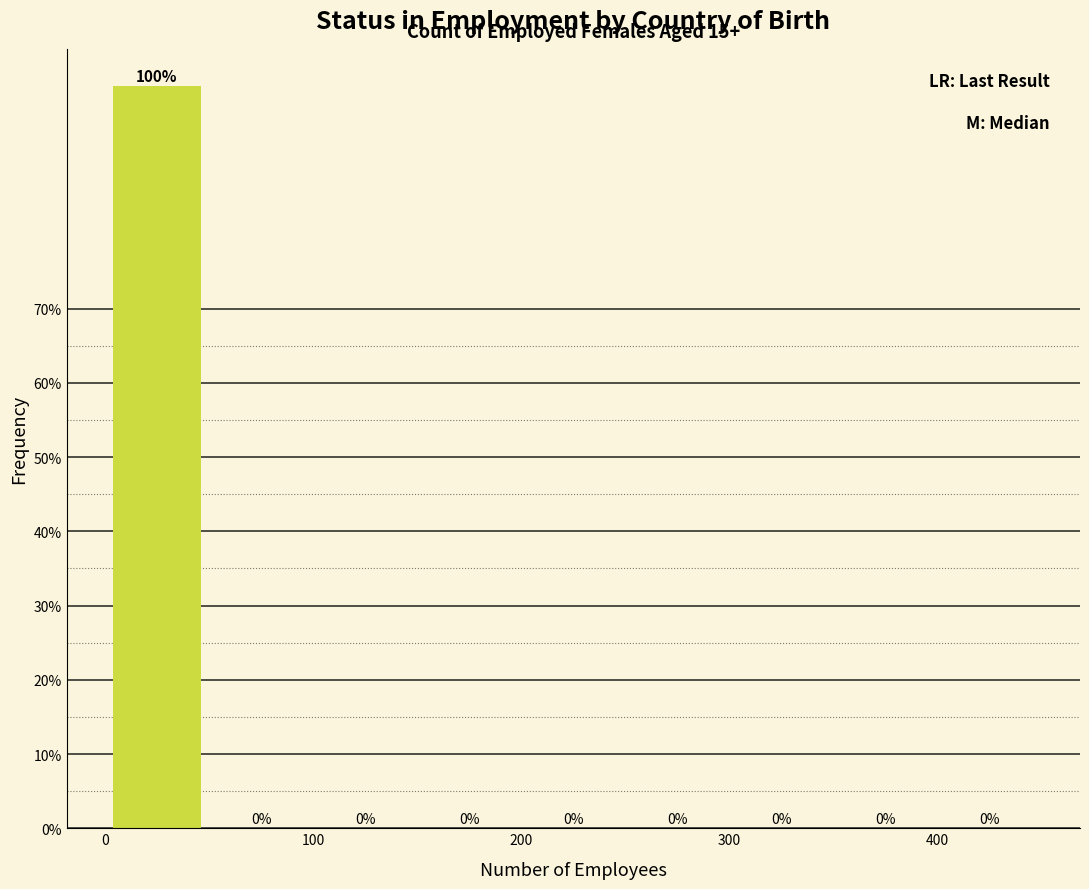

Reading left to right, transcribe this chart: for each bar, give the range it covers on the x-axis and its height.

0 to 50: 100
50 to 100: 0
100 to 150: 0
150 to 200: 0
200 to 250: 0
250 to 300: 0
300 to 350: 0
350 to 400: 0
400 to 450: 0